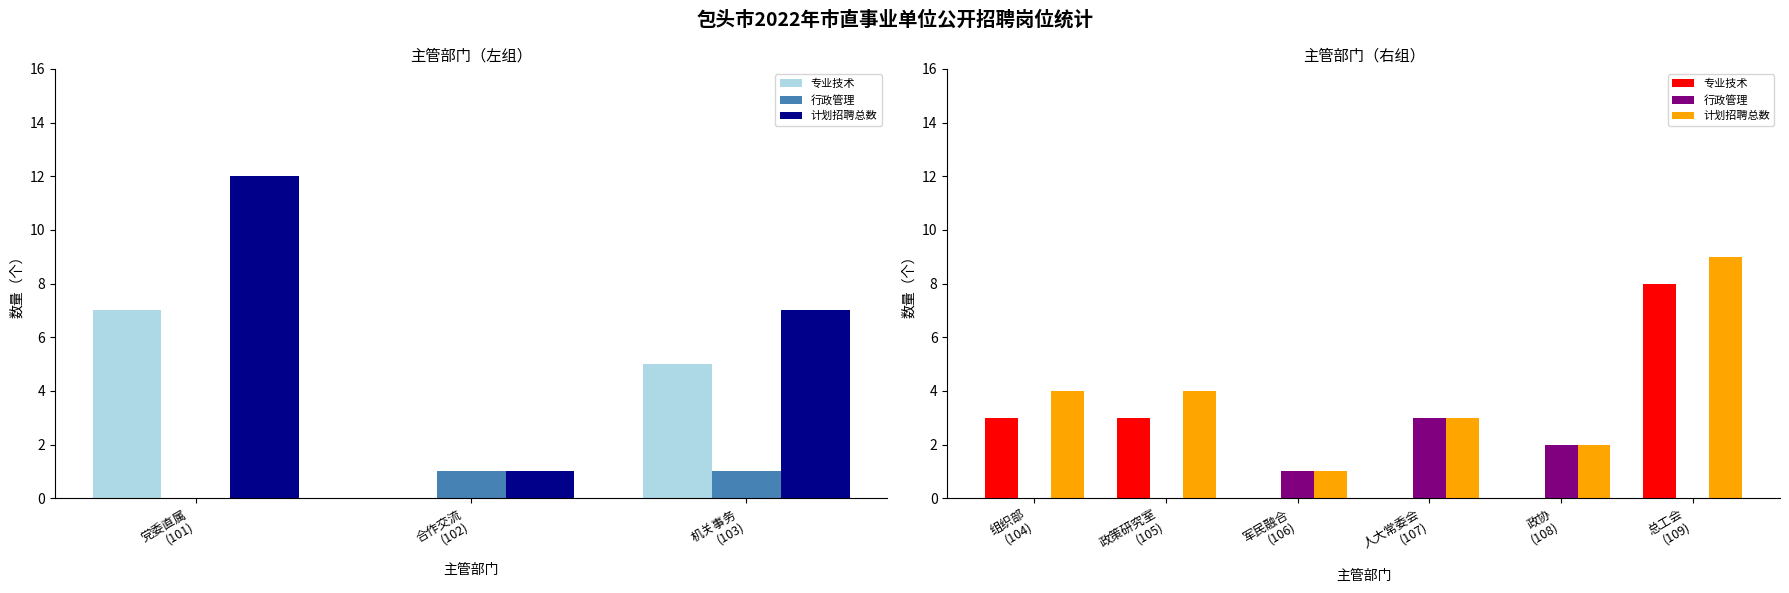

True or false: 专业技术 has a value of -3 at 政协 (108).

False